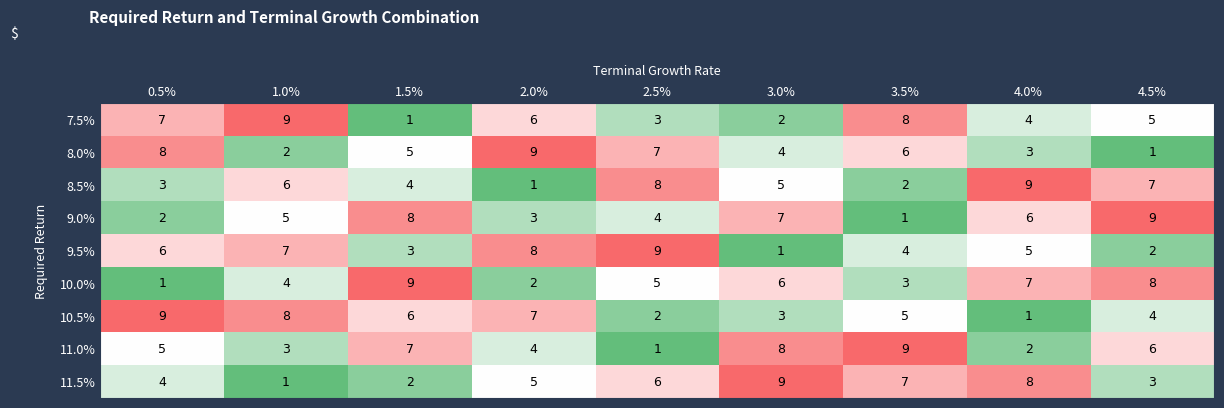

What is the difference between the 7.5% values at 0.5% and 2.5%?

4